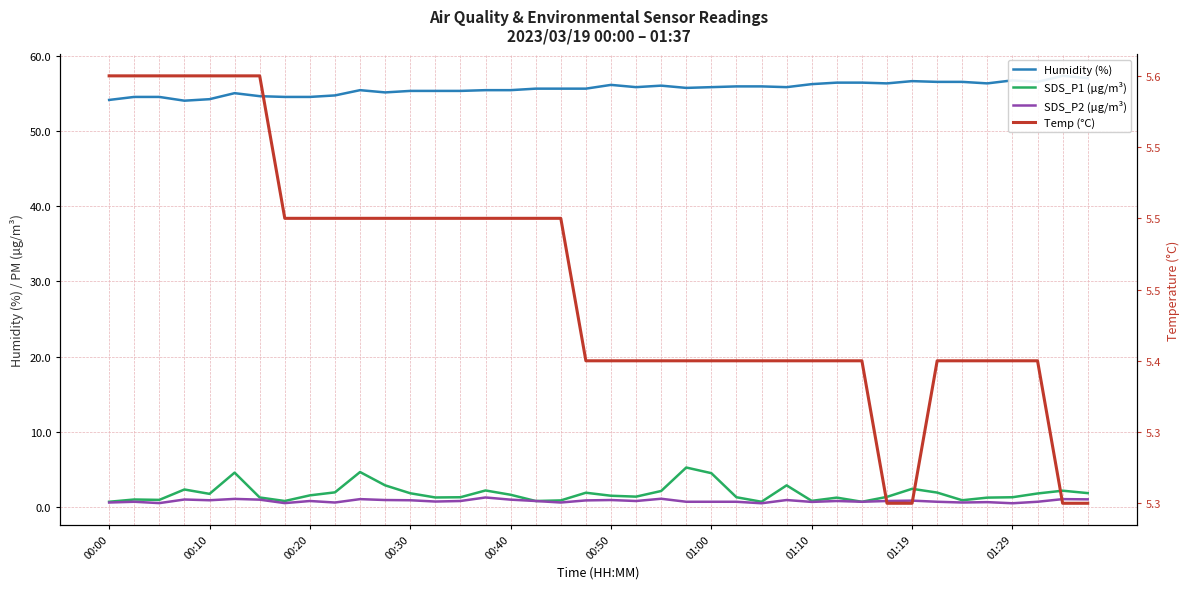

Reading left to right, transcribe all the data shown in this chart.

Humidity (%): 54.1	54.5	54.5	54.0	54.2	55.0	54.6	54.5	54.5	54.7	55.4	55.1	55.3	55.3	55.3	55.4	55.4	55.6	55.6	55.6	56.1	55.8	56.0	55.7	55.8	55.9	55.9	55.8	56.2	56.4	56.4	56.3	56.6	56.5	56.5	56.3	56.7	56.5	57.3	57.0
SDS_P1 (µg/m³): 0.7	1.0	0.9	2.3	1.8	4.6	1.3	0.8	1.6	1.9	4.7	2.9	1.8	1.3	1.3	2.2	1.6	0.8	0.9	1.9	1.5	1.4	2.1	5.2	4.5	1.3	0.7	2.9	0.8	1.2	0.7	1.4	2.4	1.9	0.9	1.2	1.3	1.8	2.2	1.9
SDS_P2 (µg/m³): 0.6	0.7	0.5	1.0	0.9	1.1	1.0	0.5	0.8	0.6	1.1	0.9	0.9	0.7	0.8	1.3	1.0	0.8	0.6	0.9	0.9	0.8	1.1	0.7	0.7	0.7	0.5	0.9	0.7	0.8	0.7	0.8	0.8	0.7	0.6	0.7	0.5	0.7	1.1	1.0
Temp (°C): 5.6	5.6	5.6	5.6	5.6	5.6	5.6	5.5	5.5	5.5	5.5	5.5	5.5	5.5	5.5	5.5	5.5	5.5	5.5	5.4	5.4	5.4	5.4	5.4	5.4	5.4	5.4	5.4	5.4	5.4	5.4	5.3	5.3	5.4	5.4	5.4	5.4	5.4	5.3	5.3